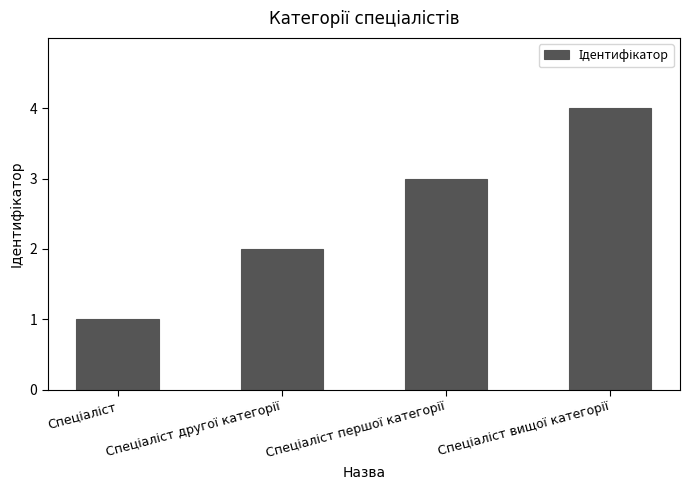

Does the chart contain stacked bars?

No